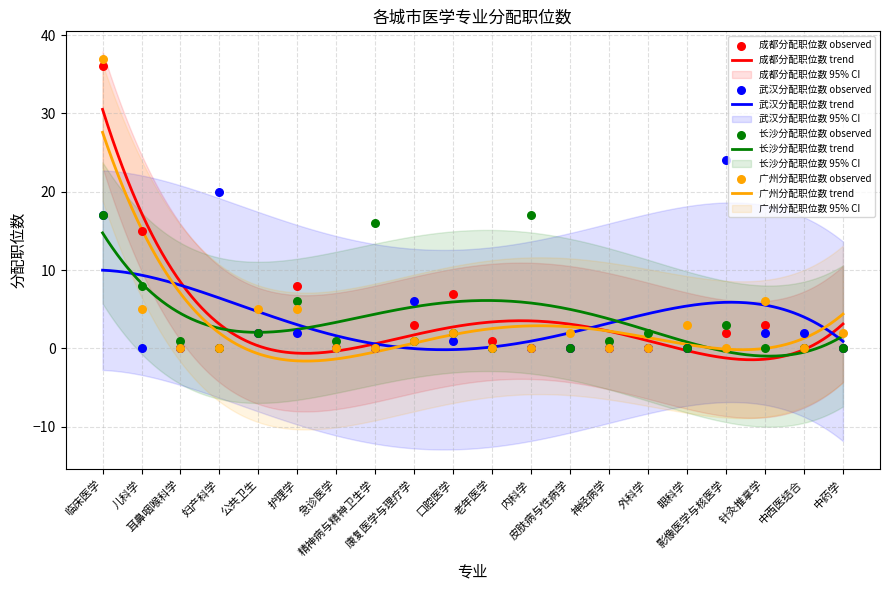

What are all the series names shown in the legend?

成都分配职位数, 武汉分配职位数, 长沙分配职位数, 广州分配职位数